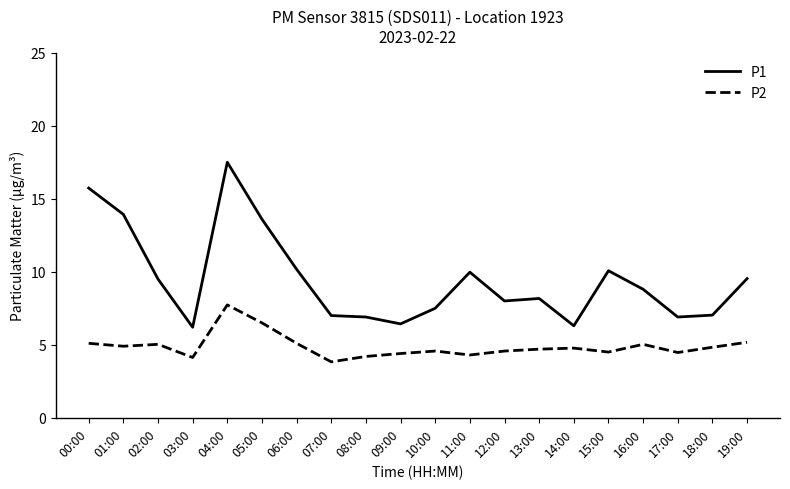

How many values in the P2 series are below 4?

1